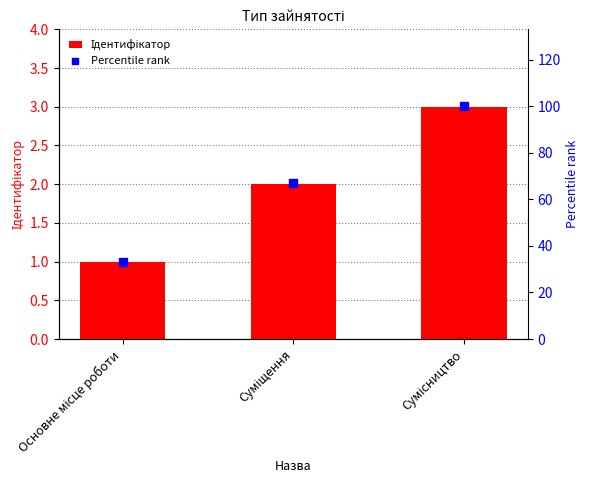

Is the value of Ідентифікатор at Основне місце роботи greater than the value of Percentile rank at Основне місце роботи?

No